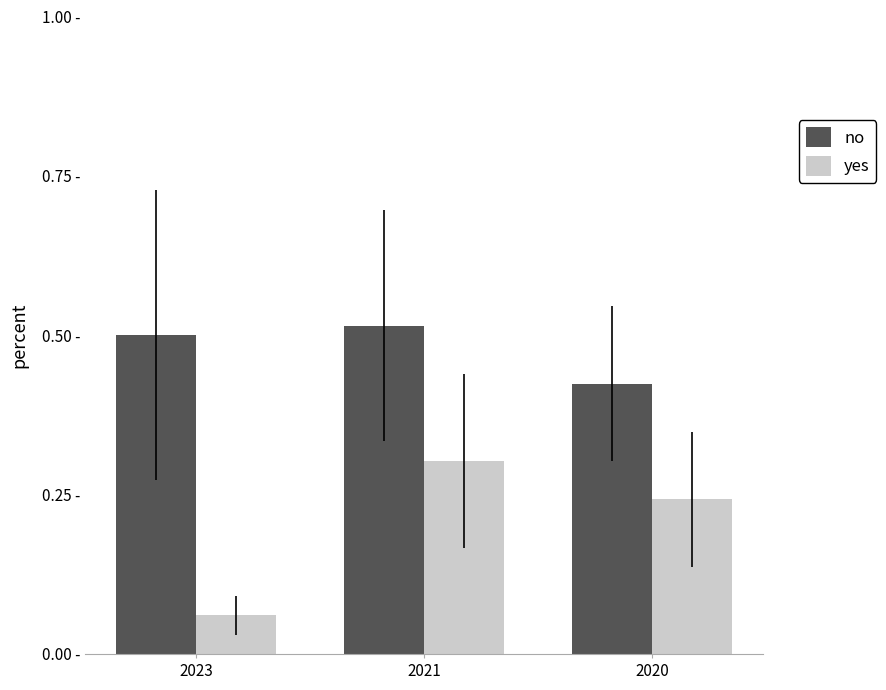

What is the minimum value for no?

0.4